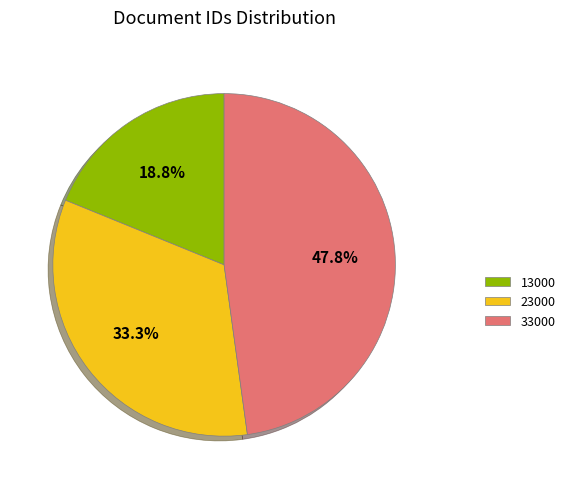

To the nearest percent, what is the difference between the largest and smallest slice percentages?

29%